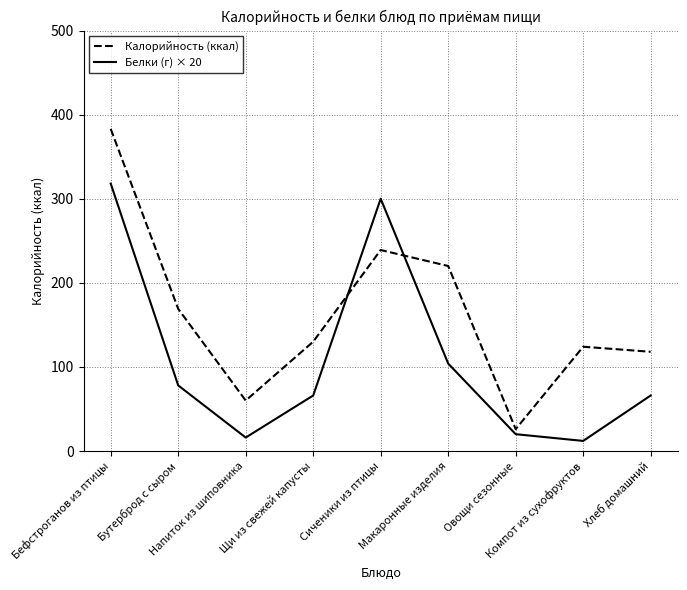

Which series has the largest range (max minus min)?

Калорийность (ккал)